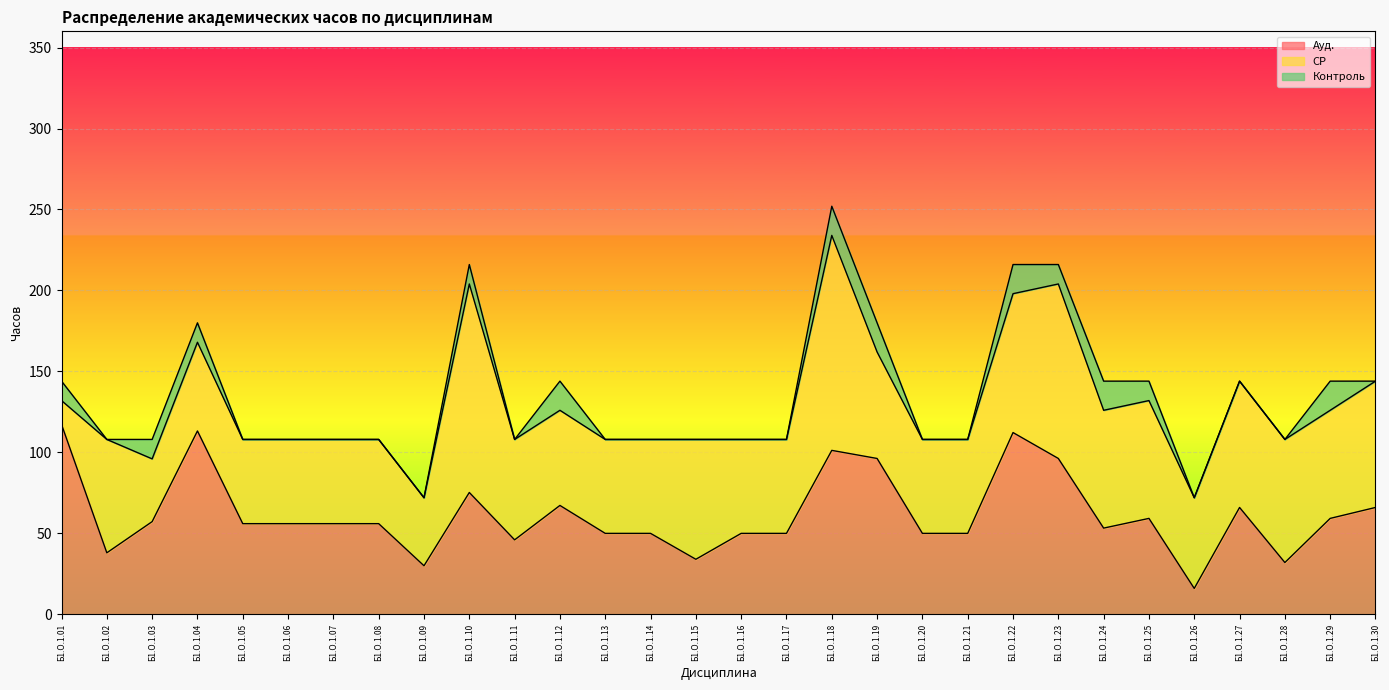

Reading left to right, list all the values displayed in this chart.

Ауд.: Б1.О.1.01=117.2	Б1.О.1.02=38.0	Б1.О.1.03=57.2	Б1.О.1.04=113.2	Б1.О.1.05=56.0	Б1.О.1.06=56.0	Б1.О.1.07=56.0	Б1.О.1.08=56.0	Б1.О.1.09=30.0	Б1.О.1.10=75.2	Б1.О.1.11=46.0	Б1.О.1.12=67.2	Б1.О.1.13=50.0	Б1.О.1.14=50.0	Б1.О.1.15=34.0	Б1.О.1.16=50.0	Б1.О.1.17=50.0	Б1.О.1.18=101.2	Б1.О.1.19=96.2	Б1.О.1.20=50.0	Б1.О.1.21=50.0	Б1.О.1.22=112.2	Б1.О.1.23=96.2	Б1.О.1.24=53.2	Б1.О.1.25=59.2	Б1.О.1.26=16.0	Б1.О.1.27=66.0	Б1.О.1.28=32.0	Б1.О.1.29=59.2	Б1.О.1.30=66.0
СР: Б1.О.1.01=14.8	Б1.О.1.02=70.0	Б1.О.1.03=38.8	Б1.О.1.04=54.8	Б1.О.1.05=52.0	Б1.О.1.06=52.0	Б1.О.1.07=52.0	Б1.О.1.08=52.0	Б1.О.1.09=42.0	Б1.О.1.10=128.8	Б1.О.1.11=62.0	Б1.О.1.12=58.8	Б1.О.1.13=58.0	Б1.О.1.14=58.0	Б1.О.1.15=74.0	Б1.О.1.16=58.0	Б1.О.1.17=58.0	Б1.О.1.18=132.8	Б1.О.1.19=65.8	Б1.О.1.20=58.0	Б1.О.1.21=58.0	Б1.О.1.22=85.8	Б1.О.1.23=107.8	Б1.О.1.24=72.8	Б1.О.1.25=72.8	Б1.О.1.26=56.0	Б1.О.1.27=78.0	Б1.О.1.28=76.0	Б1.О.1.29=66.8	Б1.О.1.30=78.0
Контроль: Б1.О.1.01=12.0	Б1.О.1.02=0.0	Б1.О.1.03=12.0	Б1.О.1.04=12.0	Б1.О.1.05=0.0	Б1.О.1.06=0.0	Б1.О.1.07=0.0	Б1.О.1.08=0.0	Б1.О.1.09=0.0	Б1.О.1.10=12.0	Б1.О.1.11=0.0	Б1.О.1.12=18.0	Б1.О.1.13=0.0	Б1.О.1.14=0.0	Б1.О.1.15=0.0	Б1.О.1.16=0.0	Б1.О.1.17=0.0	Б1.О.1.18=18.0	Б1.О.1.19=18.0	Б1.О.1.20=0.0	Б1.О.1.21=0.0	Б1.О.1.22=18.0	Б1.О.1.23=12.0	Б1.О.1.24=18.0	Б1.О.1.25=12.0	Б1.О.1.26=0.0	Б1.О.1.27=0.0	Б1.О.1.28=0.0	Б1.О.1.29=18.0	Б1.О.1.30=0.0